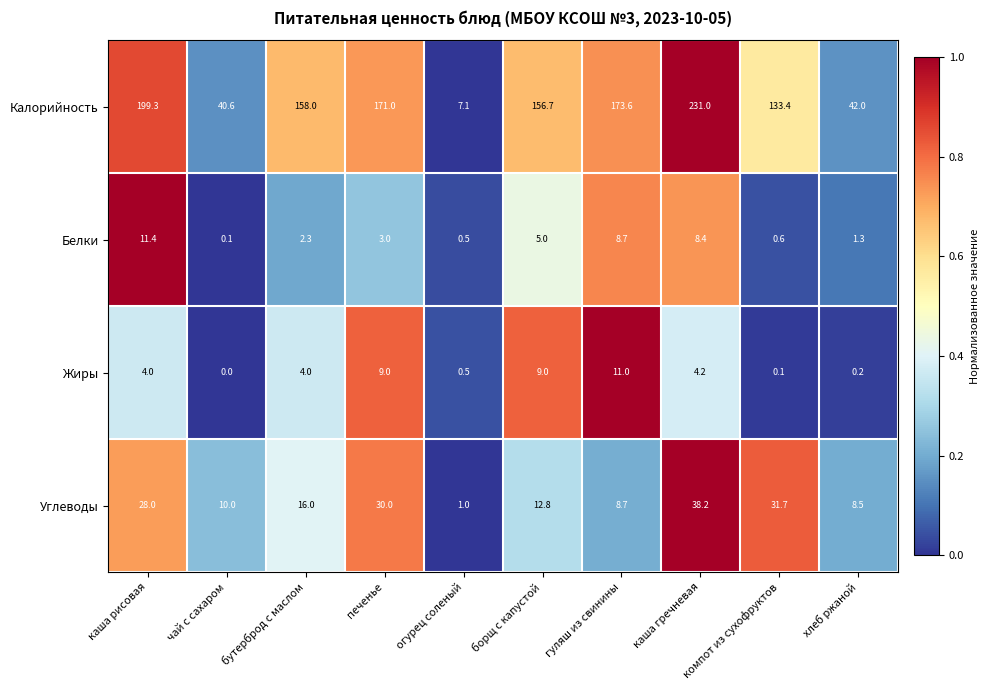

Which category has the highest value in the Углеводы series?

каша гречневая